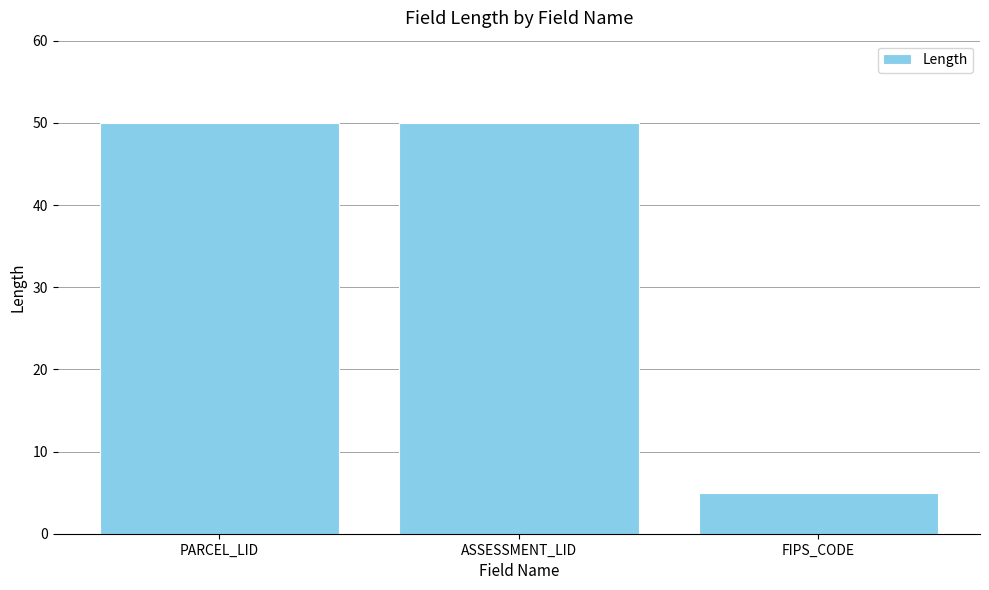

What is the difference between the maximum and minimum values?

45